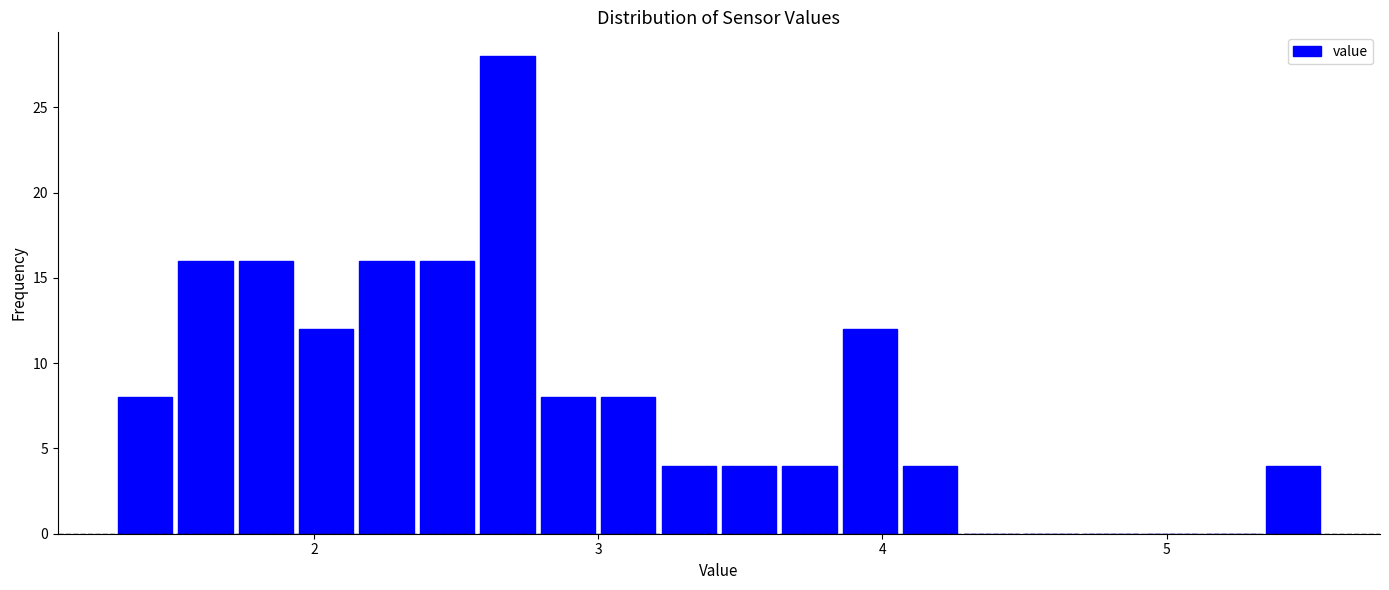

Around what value on the x-axis is the tallest bar? Give the approximate position of its centre, as read against the axis.

2.7